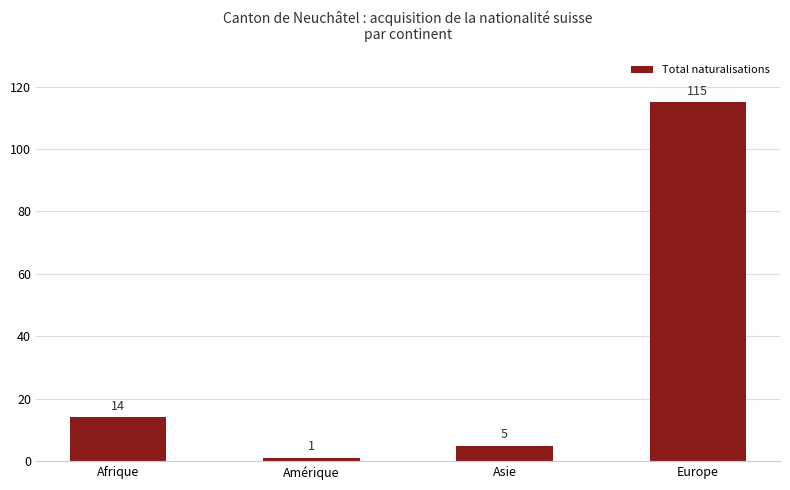

What is the maximum value shown in the chart?

115